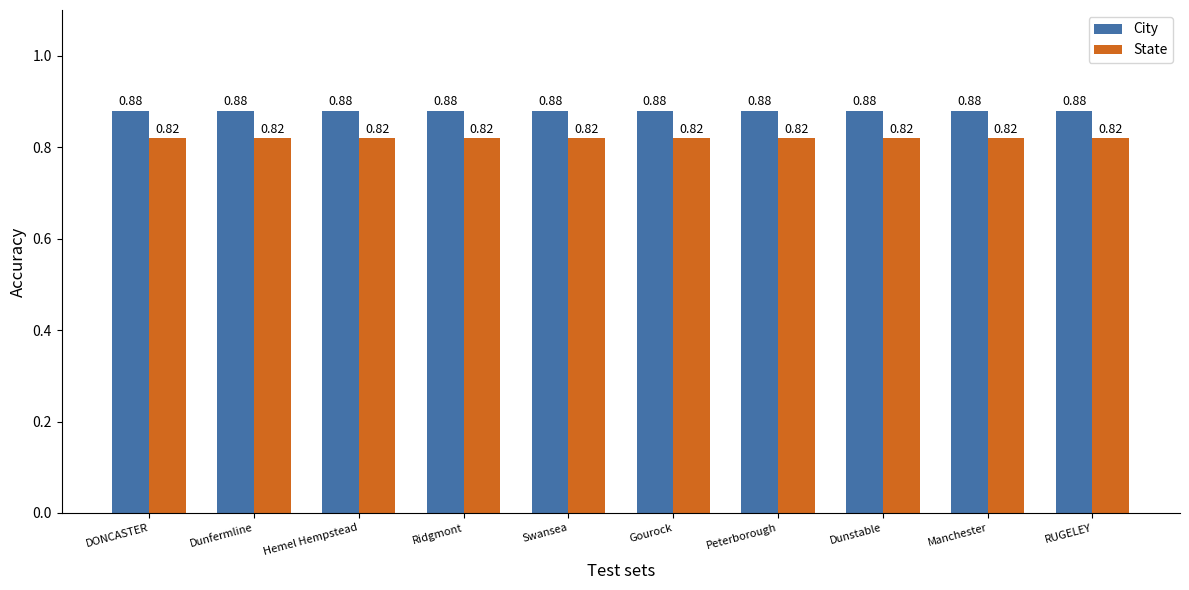

At how many categories does at least one series exceed 0?

10